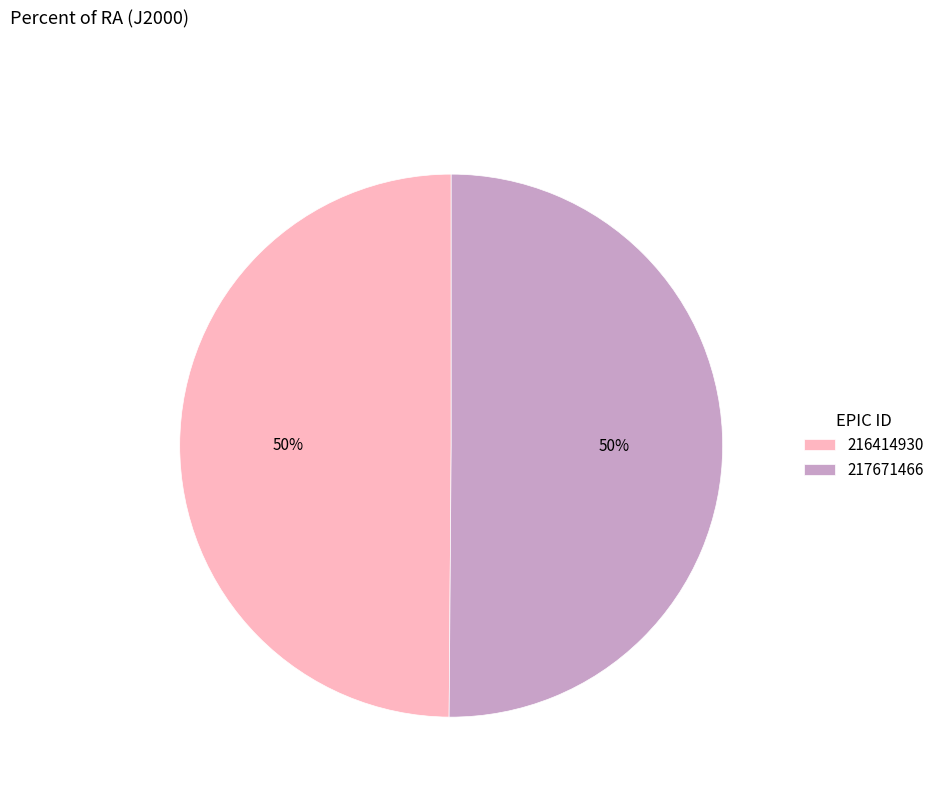

How many segments does this pie chart have?

2